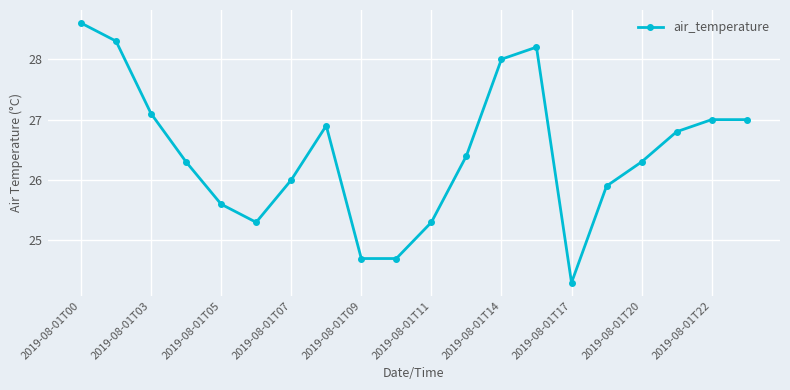

What is the value of the 20th point from the left?

27.0